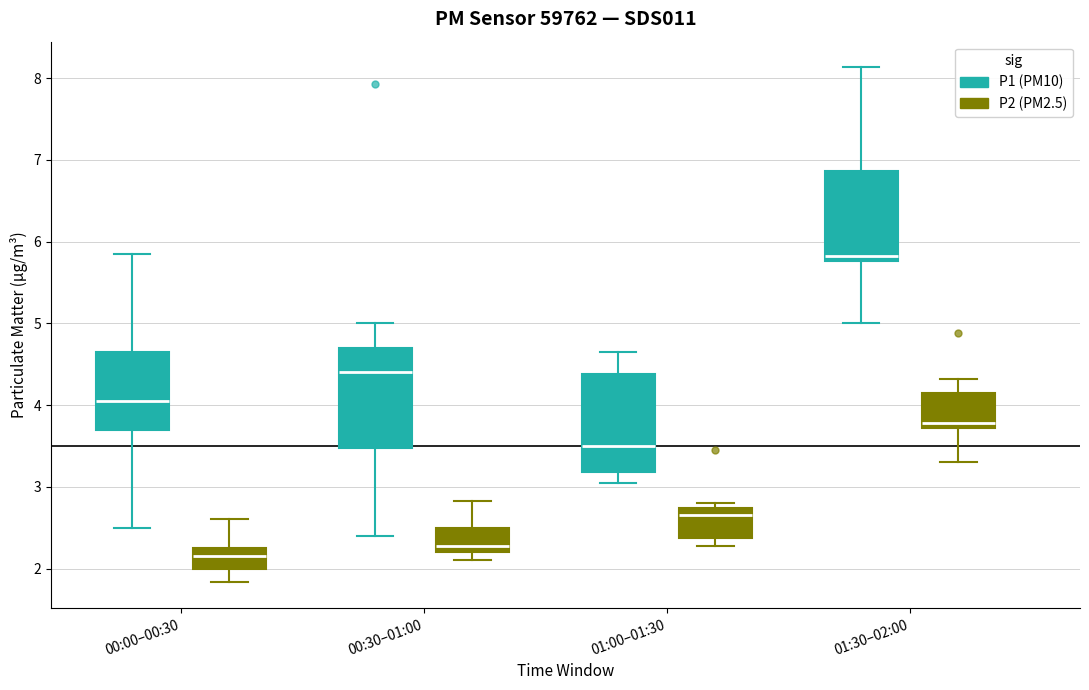

Reading left to right, read every box against the y-axis: the position of its median line, the range the box covers, and the ends of its whiskers. The values are not printed on the chart, so give them approximately, as read against the axis.

00:00–00:30 (P1 (PM10)): median 4.1, box 3.7 to 4.7, whiskers 2.5 to 5.9
00:00–00:30 (P2 (PM2.5)): median 2.2, box 2.0 to 2.3, whiskers 1.8 to 2.6
00:30–01:00 (P1 (PM10)): median 4.4, box 3.5 to 4.7, whiskers 2.4 to 5.0
00:30–01:00 (P2 (PM2.5)): median 2.3, box 2.2 to 2.5, whiskers 2.1 to 2.8
01:00–01:30 (P1 (PM10)): median 3.5, box 3.2 to 4.4, whiskers 3.1 to 4.7
01:00–01:30 (P2 (PM2.5)): median 2.7 (just below the box's upper edge), box 2.4 to 2.7, whiskers 2.3 to 2.8
01:30–02:00 (P1 (PM10)): median 5.8 (just above the box's lower edge), box 5.8 to 6.9, whiskers 5.0 to 8.1
01:30–02:00 (P2 (PM2.5)): median 3.8, box 3.7 to 4.1, whiskers 3.3 to 4.3